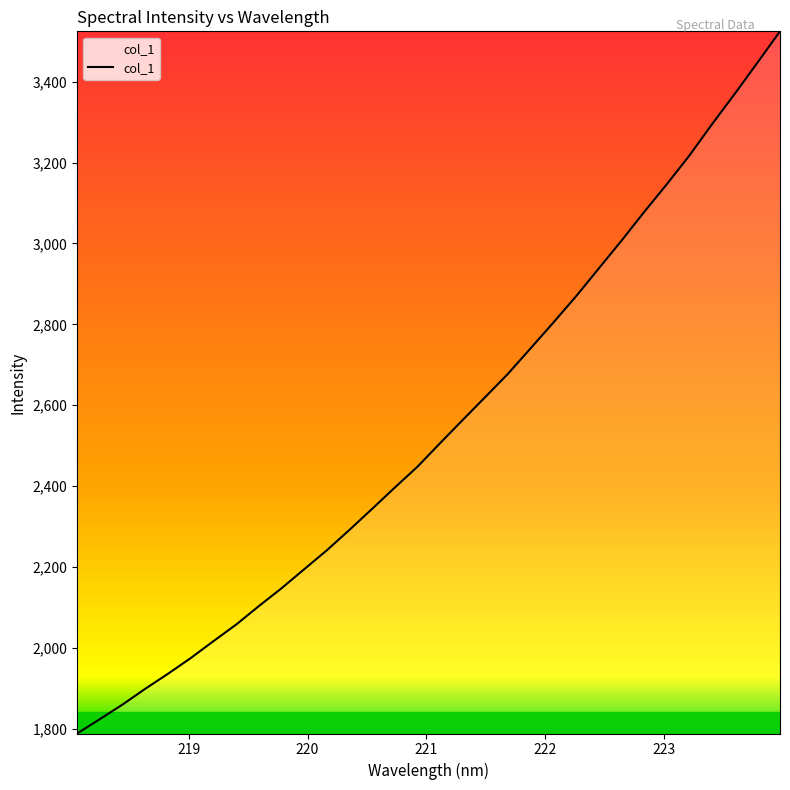

What is the smallest value displayed?

1788.2